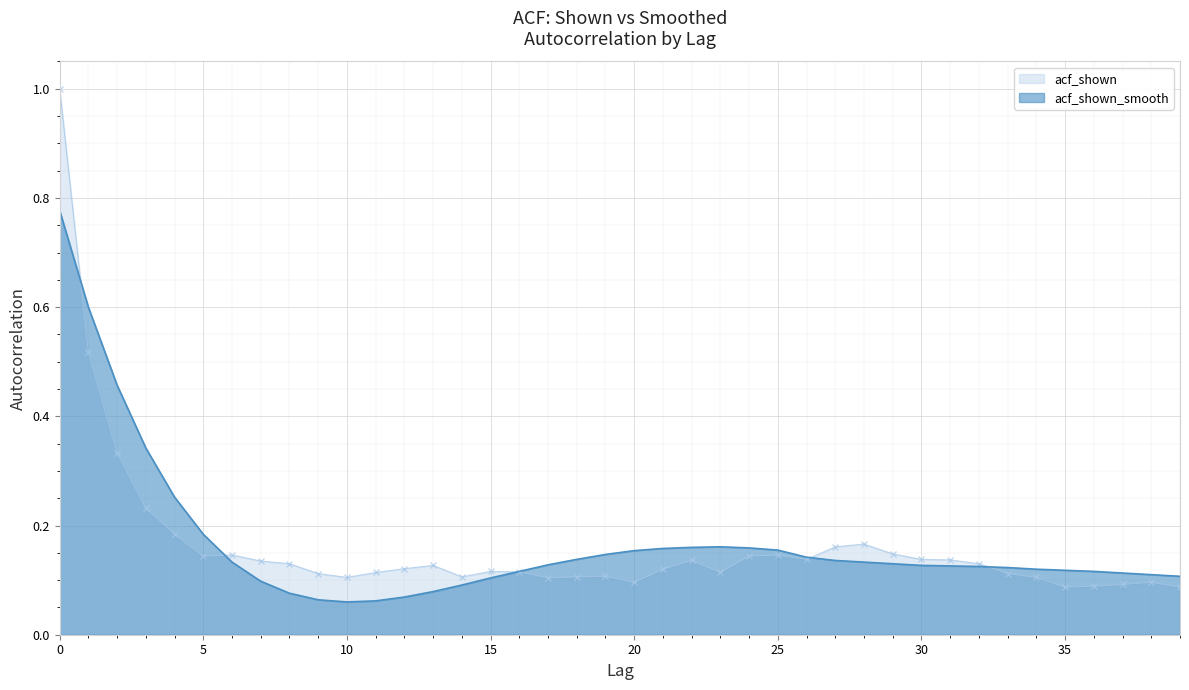

Reading left to right, what are all the values shown in this chart?

acf_shown: 0=1.0	1=0.5	2=0.3	3=0.2	4=0.2	5=0.1	6=0.1	7=0.1	8=0.1	9=0.1	10=0.1	11=0.1	12=0.1	13=0.1	14=0.1	15=0.1	16=0.1	17=0.1	18=0.1	19=0.1	20=0.1	21=0.1	22=0.1	23=0.1	24=0.1	25=0.1	26=0.1	27=0.2	28=0.2	29=0.1	30=0.1	31=0.1	32=0.1	33=0.1	34=0.1	35=0.1	36=0.1	37=0.1	38=0.1	39=0.1
acf_shown_smooth: 0=0.8	1=0.6	2=0.5	3=0.3	4=0.3	5=0.2	6=0.1	7=0.1	8=0.1	9=0.1	10=0.1	11=0.1	12=0.1	13=0.1	14=0.1	15=0.1	16=0.1	17=0.1	18=0.1	19=0.1	20=0.2	21=0.2	22=0.2	23=0.2	24=0.2	25=0.2	26=0.1	27=0.1	28=0.1	29=0.1	30=0.1	31=0.1	32=0.1	33=0.1	34=0.1	35=0.1	36=0.1	37=0.1	38=0.1	39=0.1